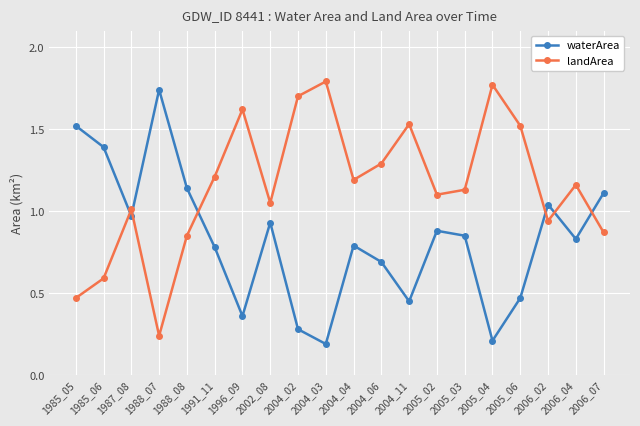

How many series are shown in this chart?

2